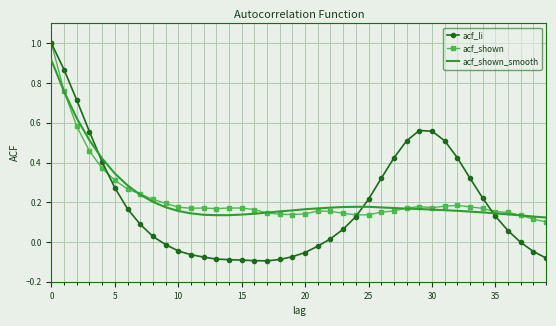

What is the greatest value displayed?

1.0